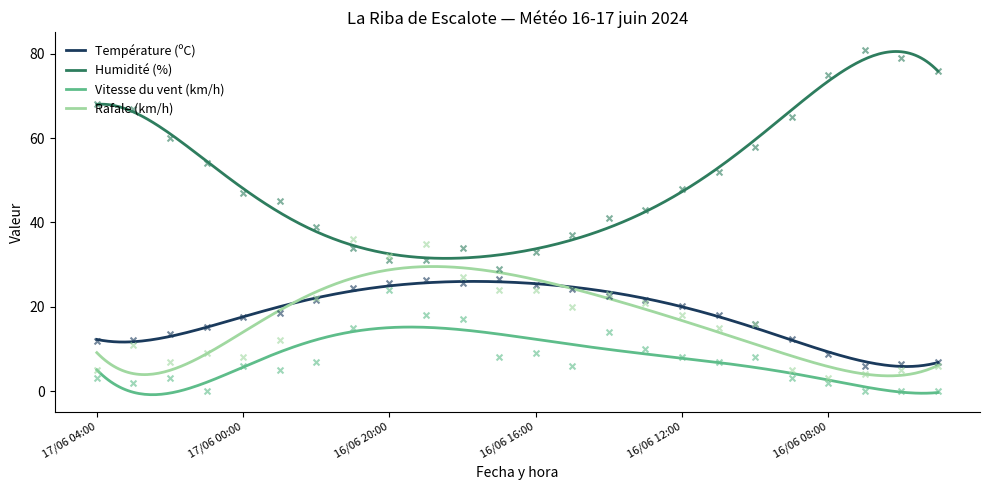

Is the value of Humidité (%) at 16/06 07:00 greater than the value of Vitesse du vent (km/h) at 16/06 17:00?

Yes